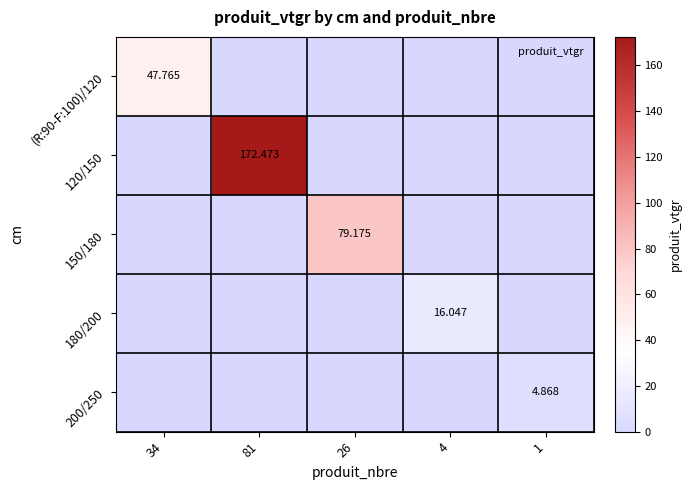

Which label corresponds to the smallest value in the chart?

81